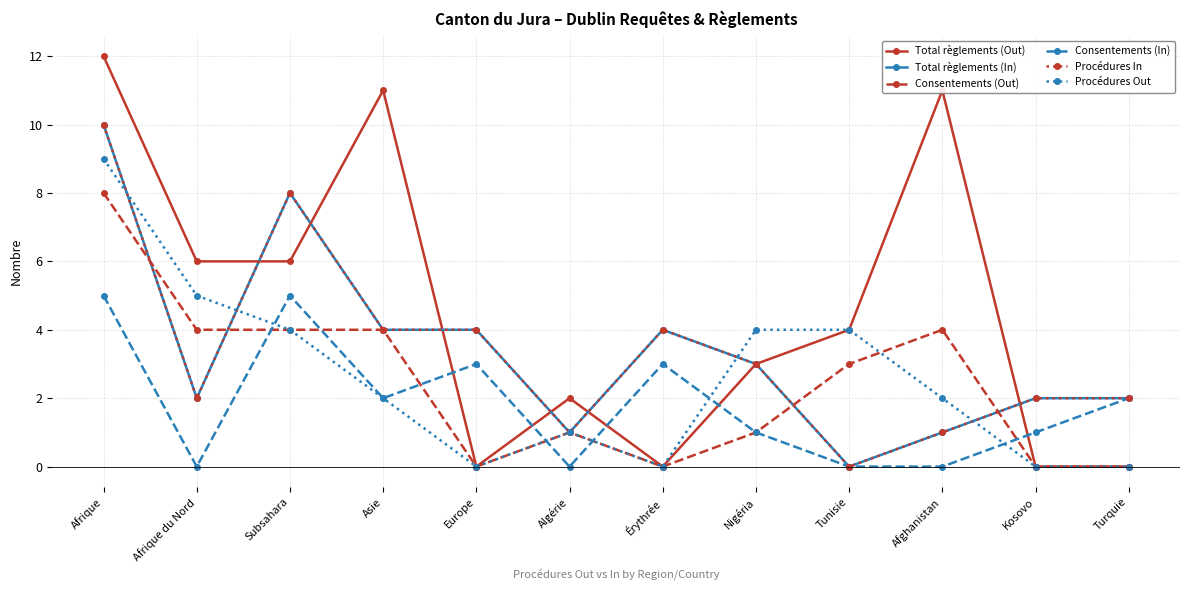

Which series ends up on top after the final intersection of Consentements (Out) and Consentements (In)?

Consentements (In)